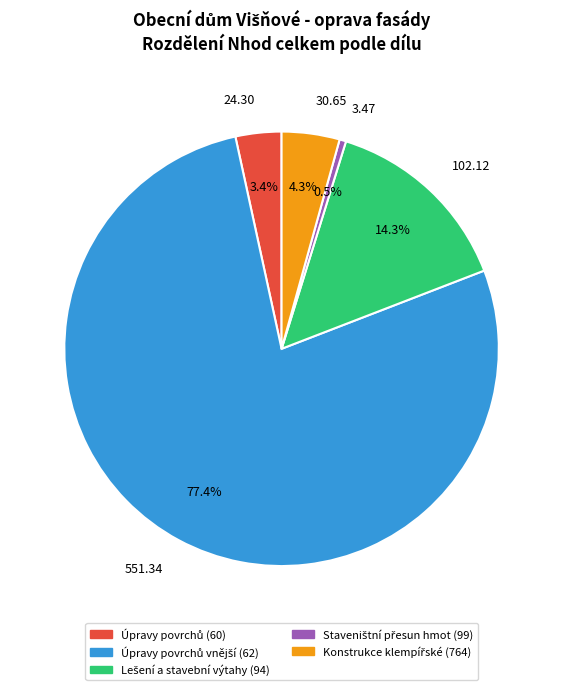

Between 24.30 and 3.47, which is larger?

24.30